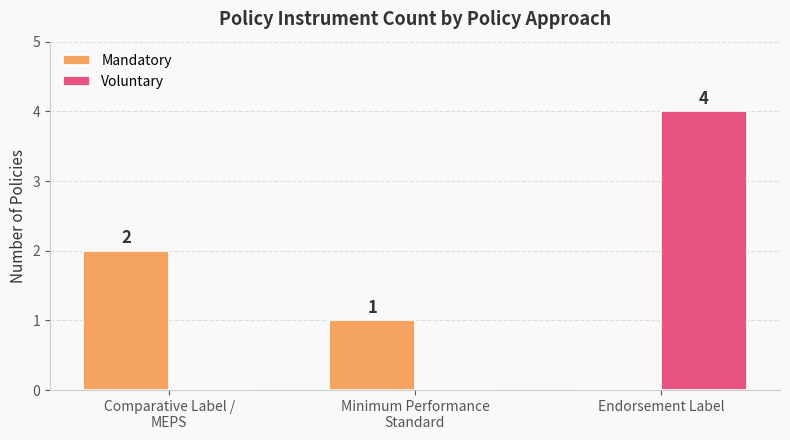

Are the bars grouped side by side (vs. stacked)?

Yes